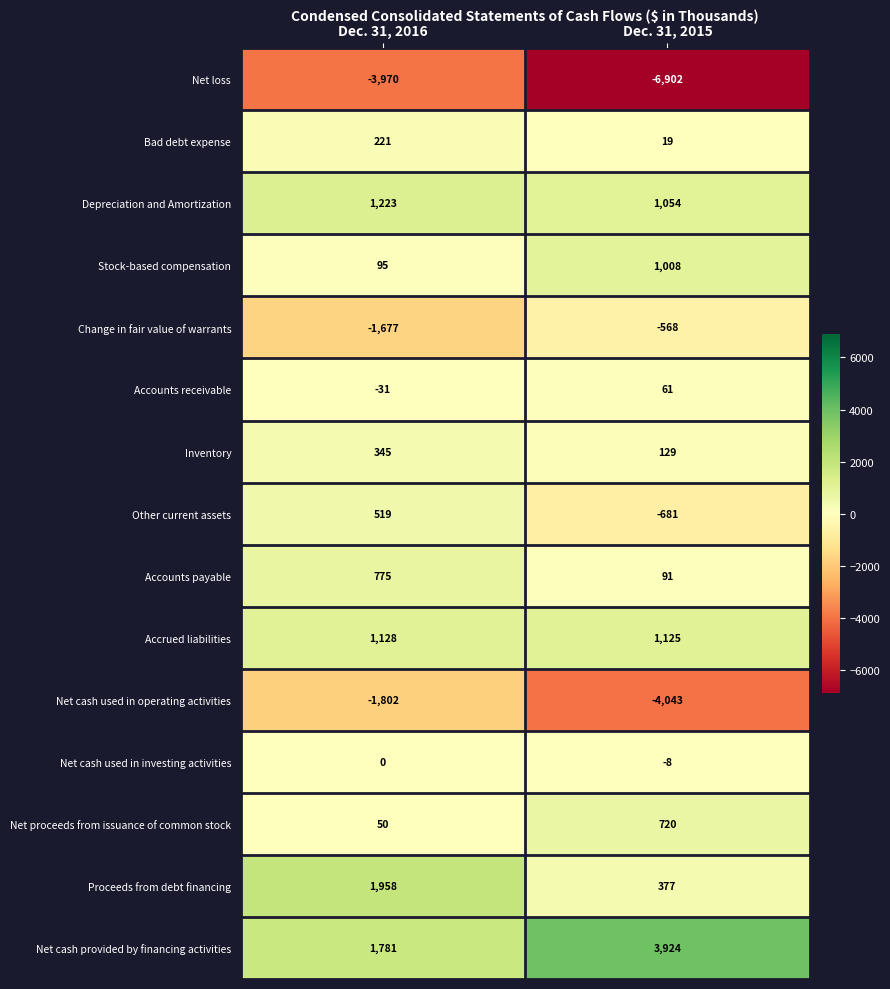

How many categories are shown in the chart?

2